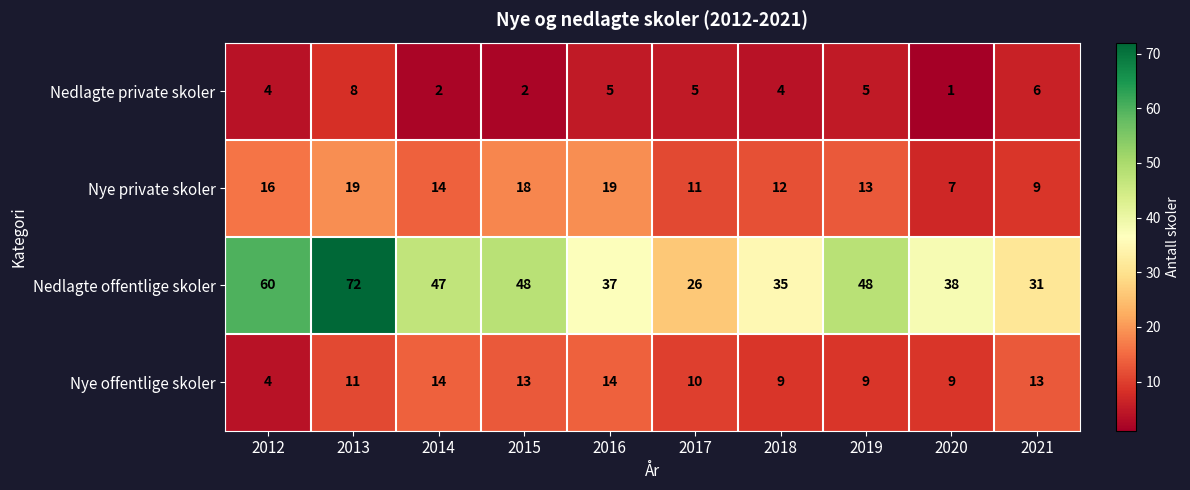

What is the total value across all series at 2020?

55